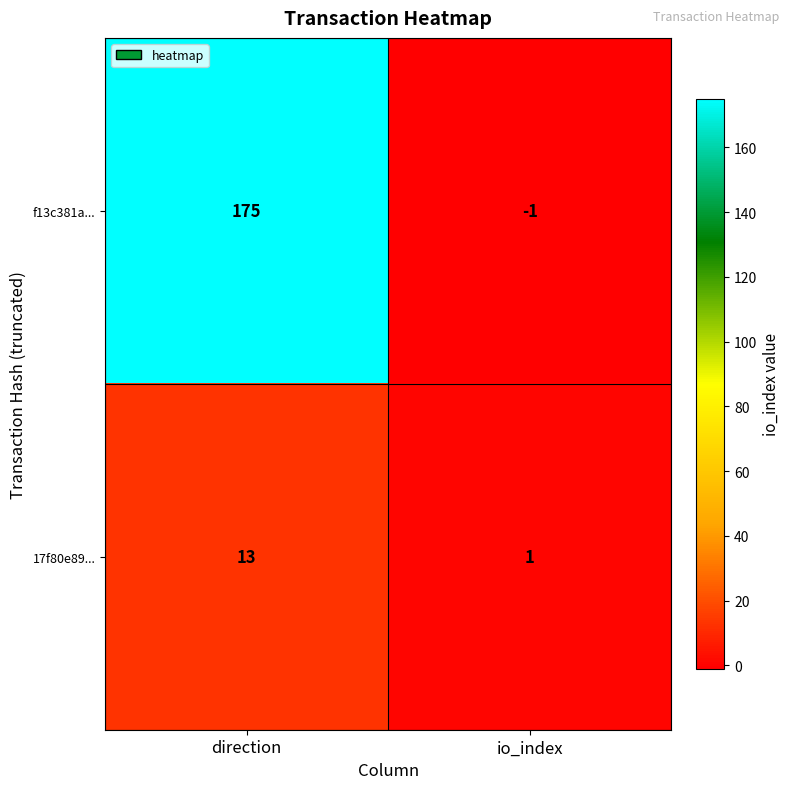

Rank the series by their average value, from highest to lowest.

f13c381a..., 17f80e89...